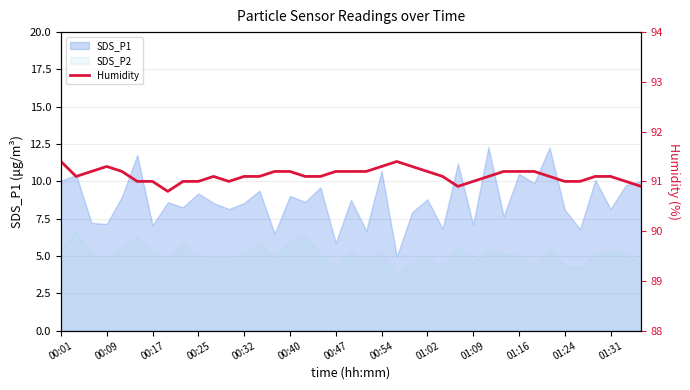

How many data points are less than 91?

3